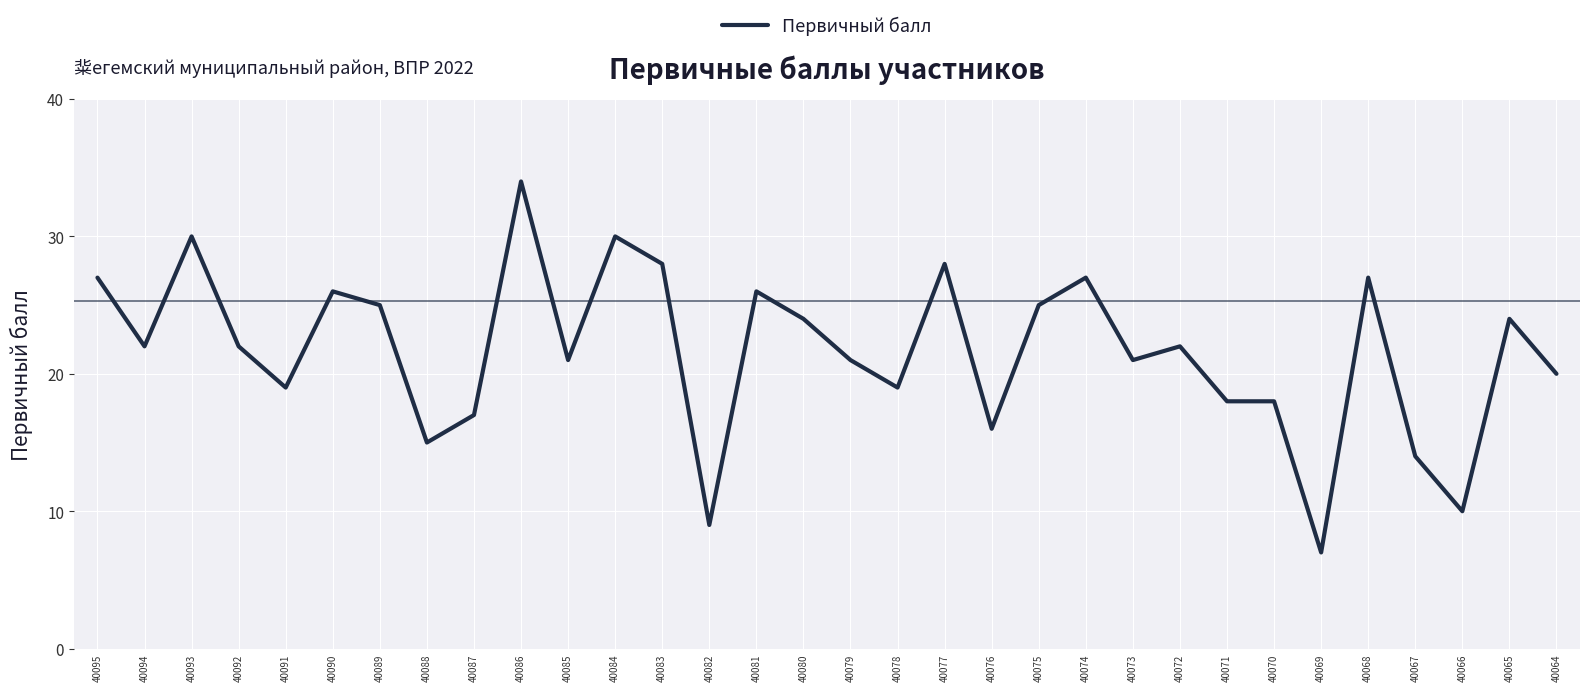

What is the average value?

22